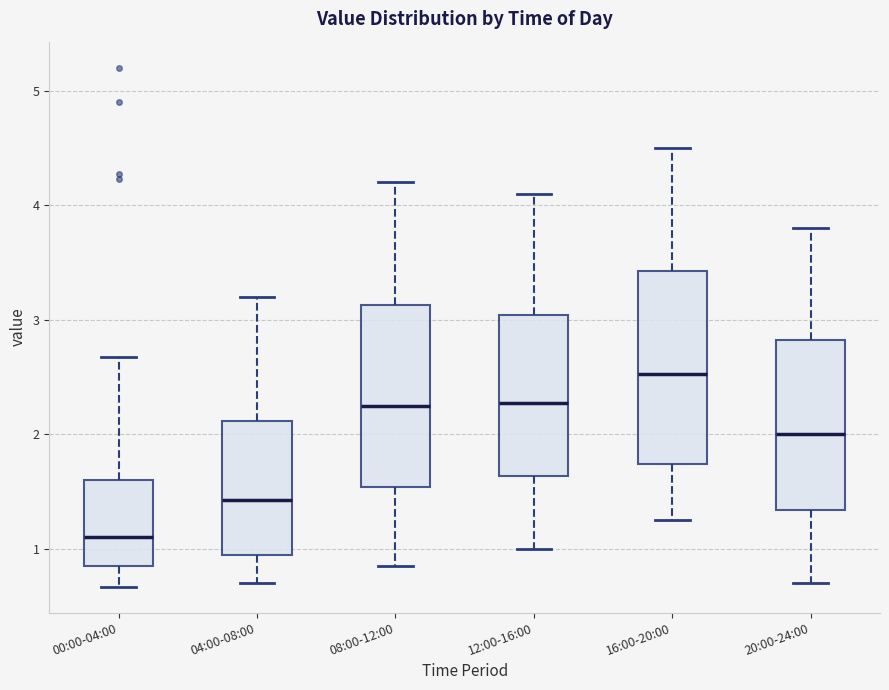

Where does the median line of the box for 04:00-08:00 sit on the y-axis? The values are not printed on the chart, so give them approximately, as read against the axis.

1.4